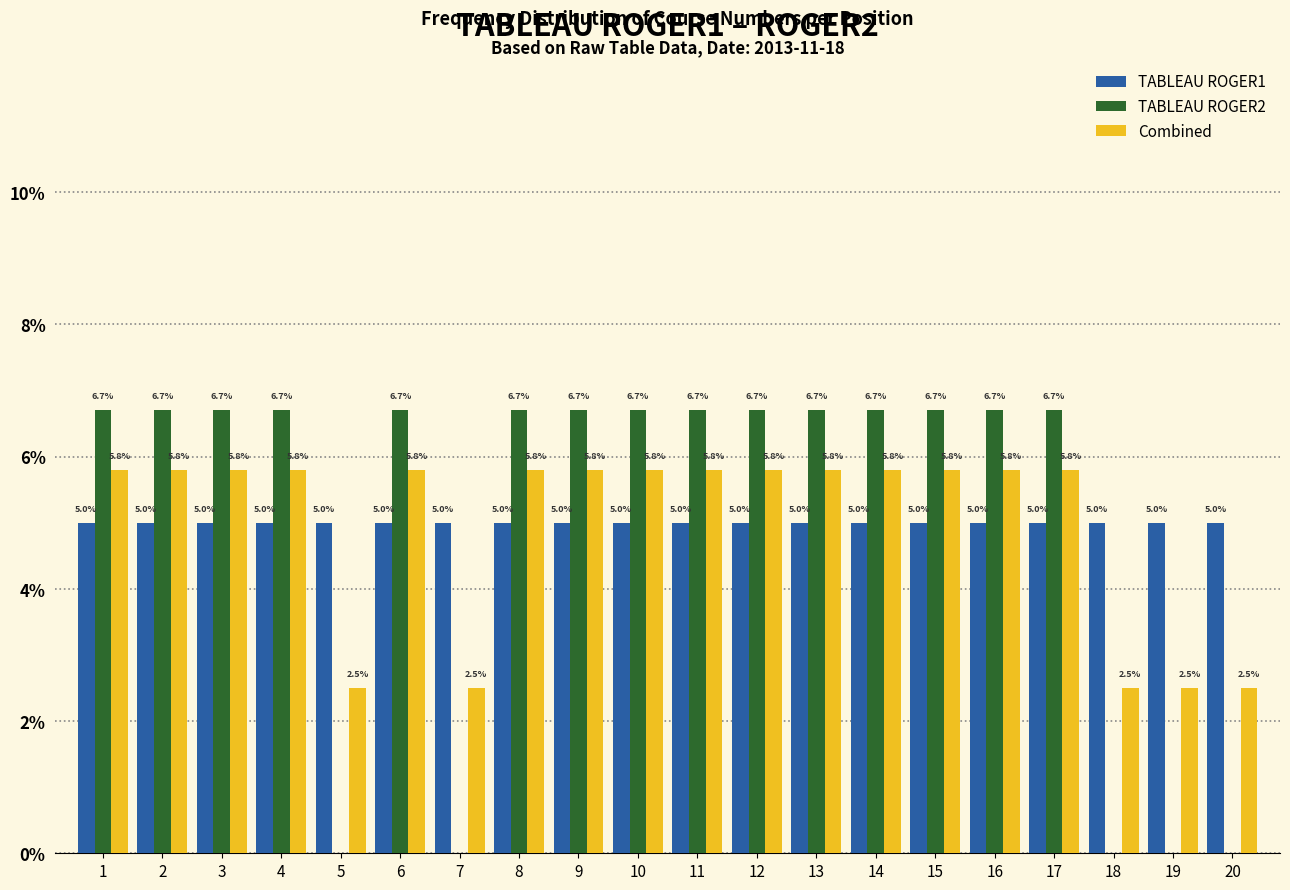

How many data points does each series have?

20